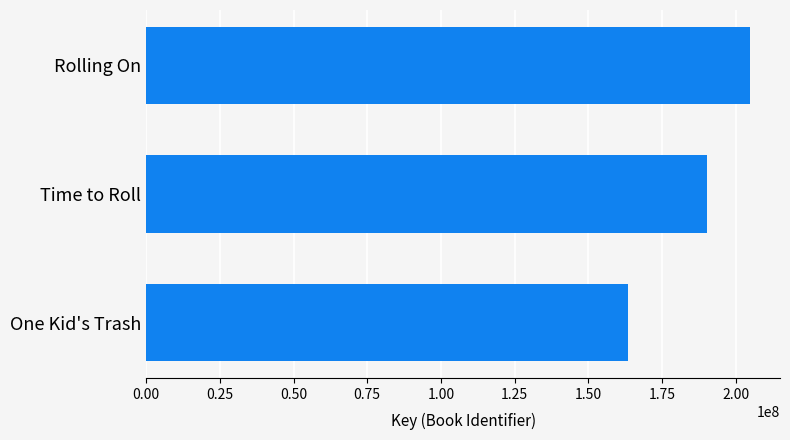

Rank the categories by value from lowest to highest.

One Kid's Trash, Time to Roll, Rolling On